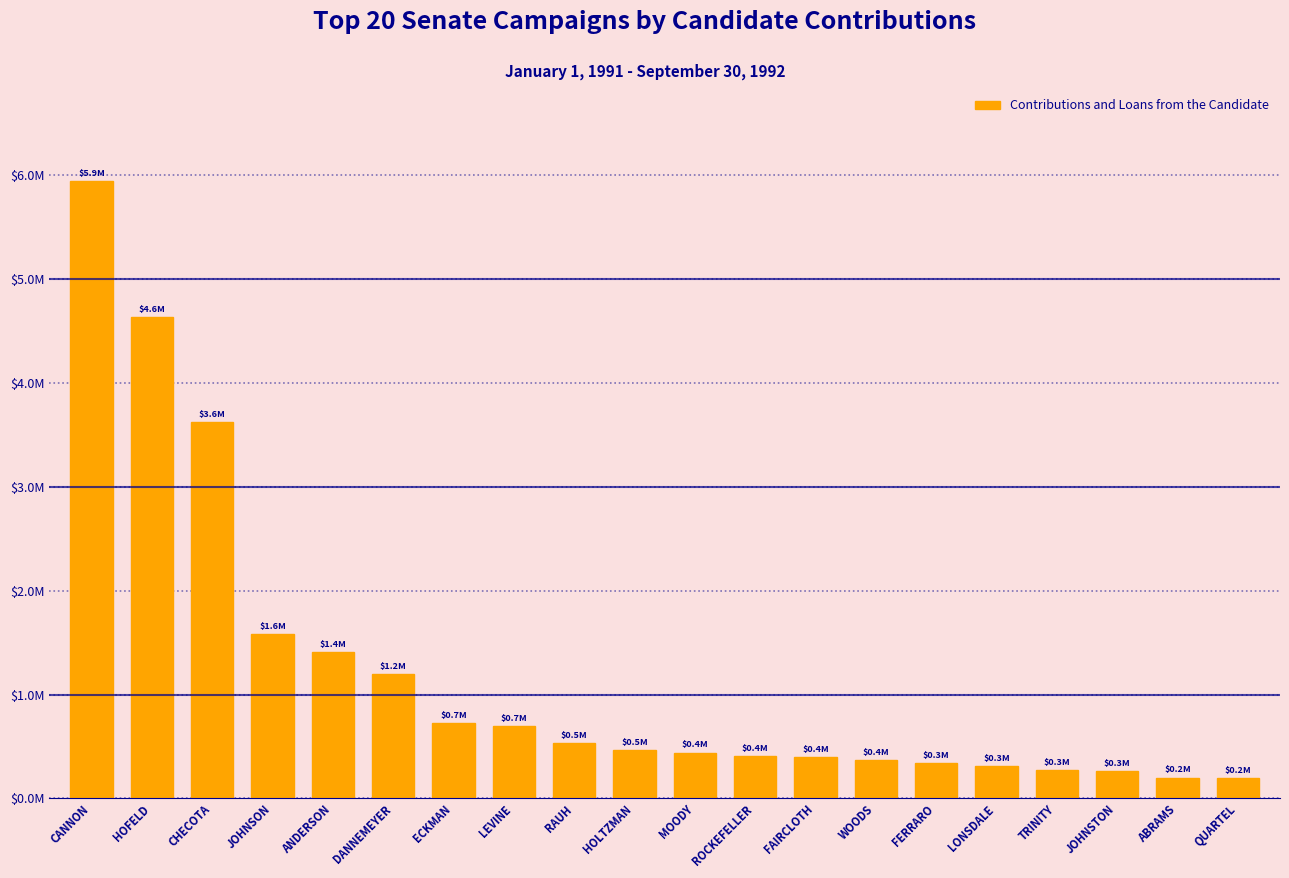

Which category has the lowest value across all series?

QUARTEL